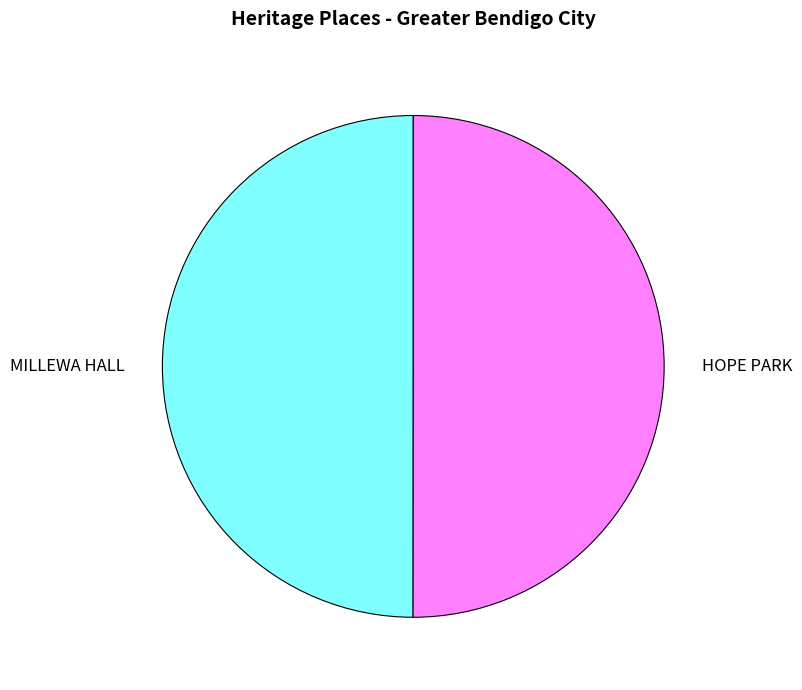

How many segments does this pie chart have?

2